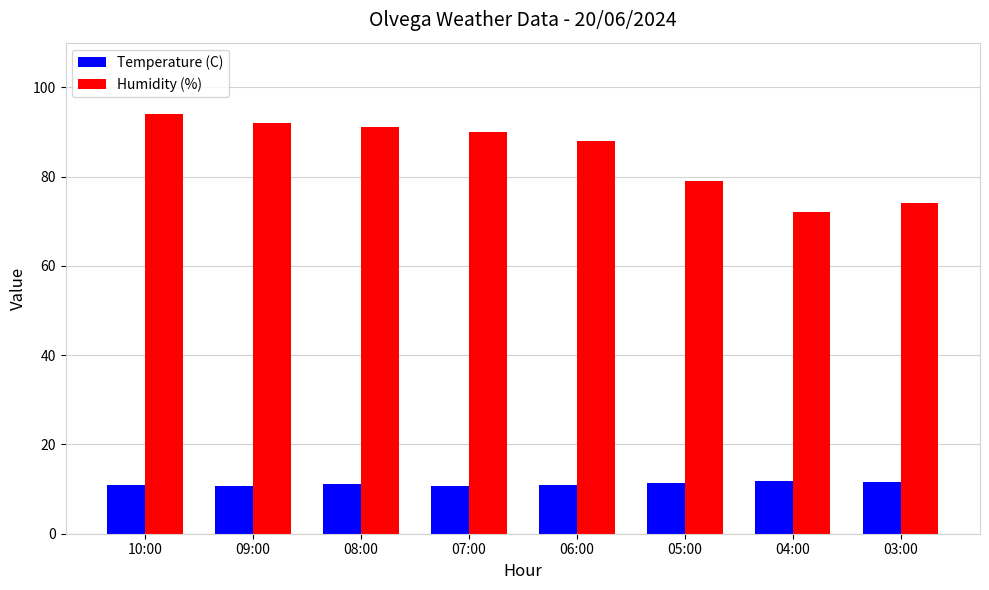

What is the label of the 8th bar from the right?

10:00